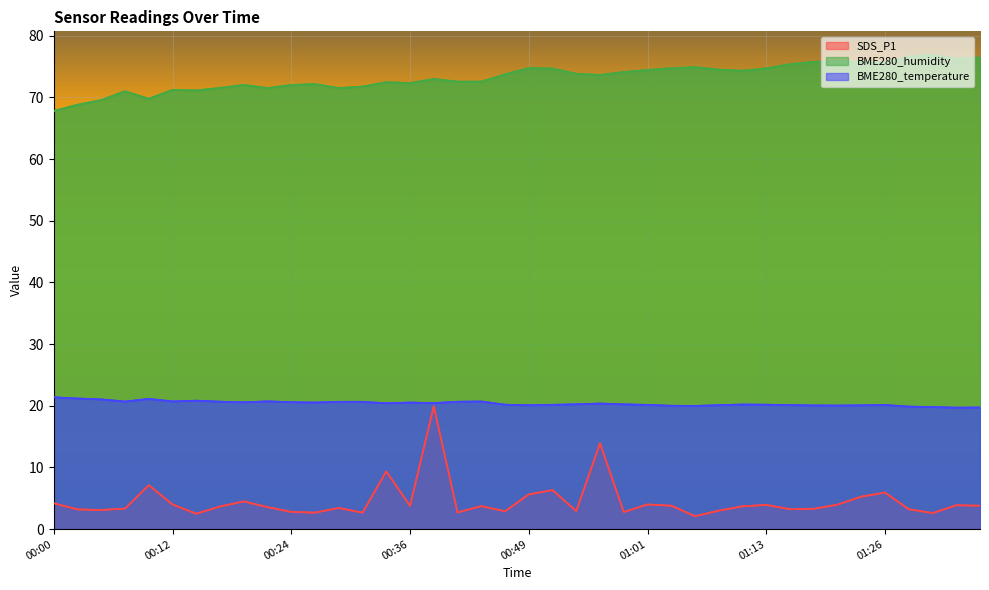

What is the label of the 27th point from the right?

00:32